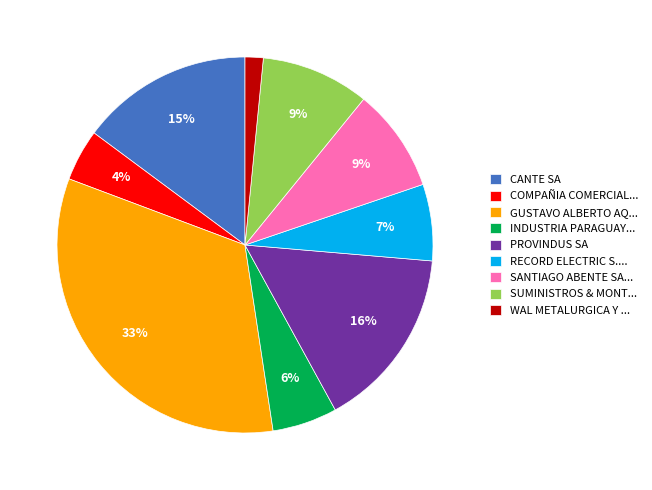

To the nearest percent, what portion does SUMINISTROS & MONT... represent?

9%